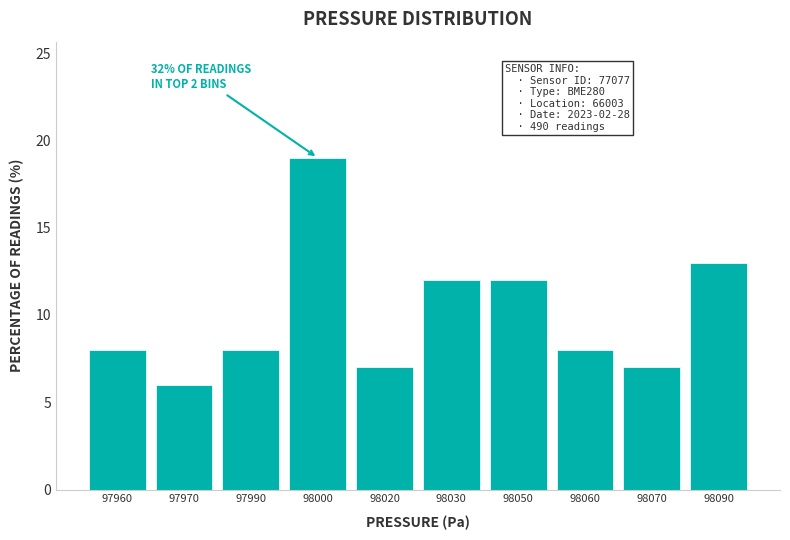

Reading left to right, extract all data points from this chart.

8.0	6.0	8.0	19.0	7.0	12.0	12.0	8.0	7.0	13.0